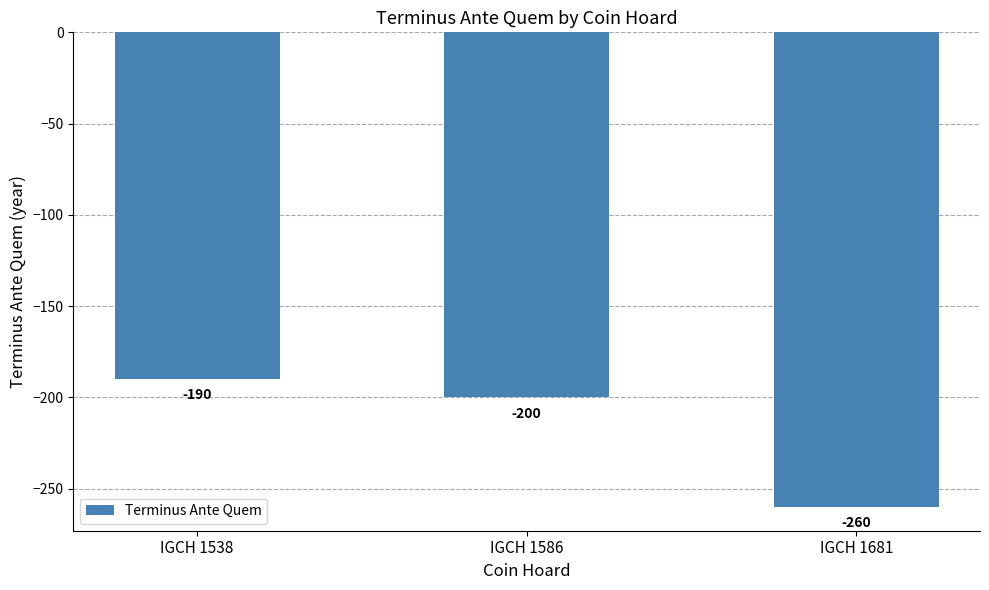

Reading left to right, what are all the values shown in this chart?

IGCH 1538=-190	IGCH 1586=-200	IGCH 1681=-260